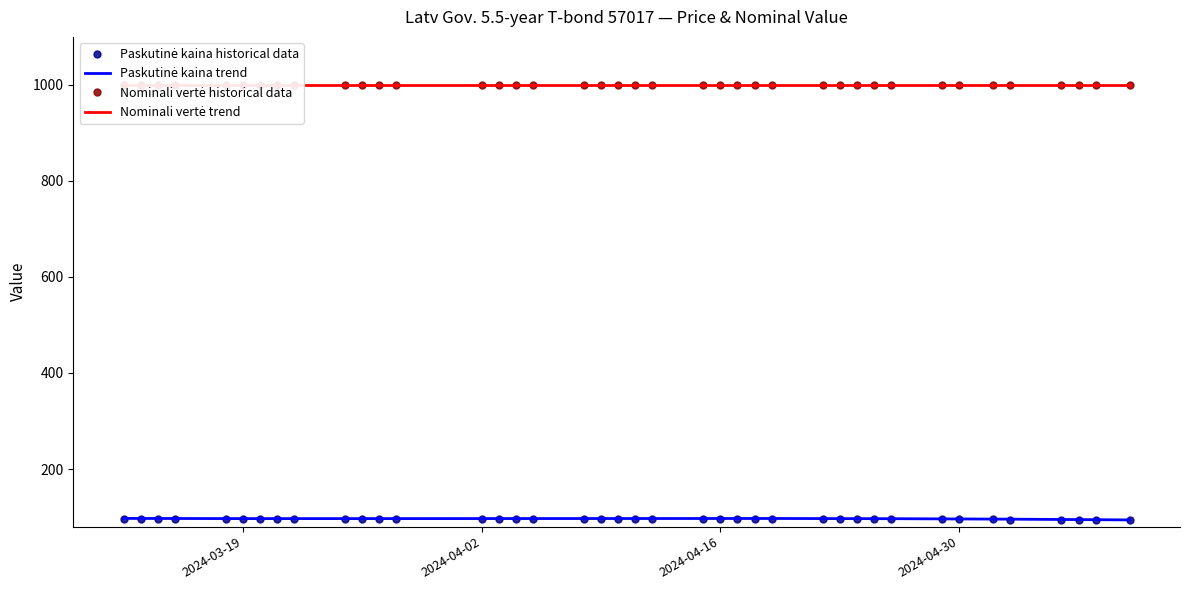

Does the chart have visible grid lines?

No